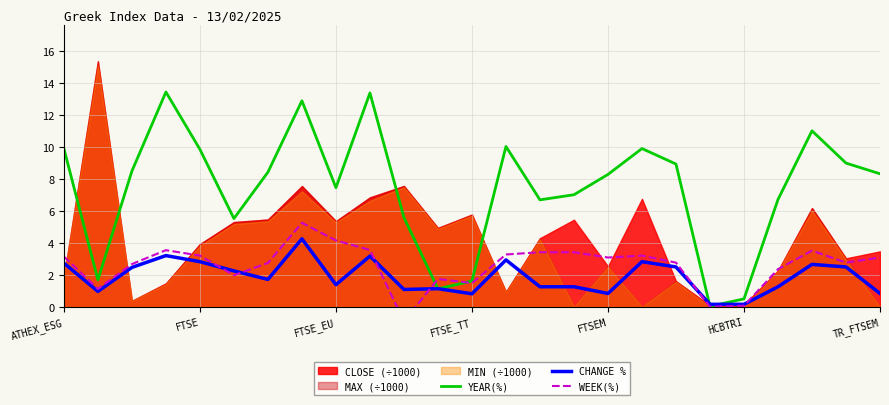

How many negative values does the WEEK(%) series have?

1